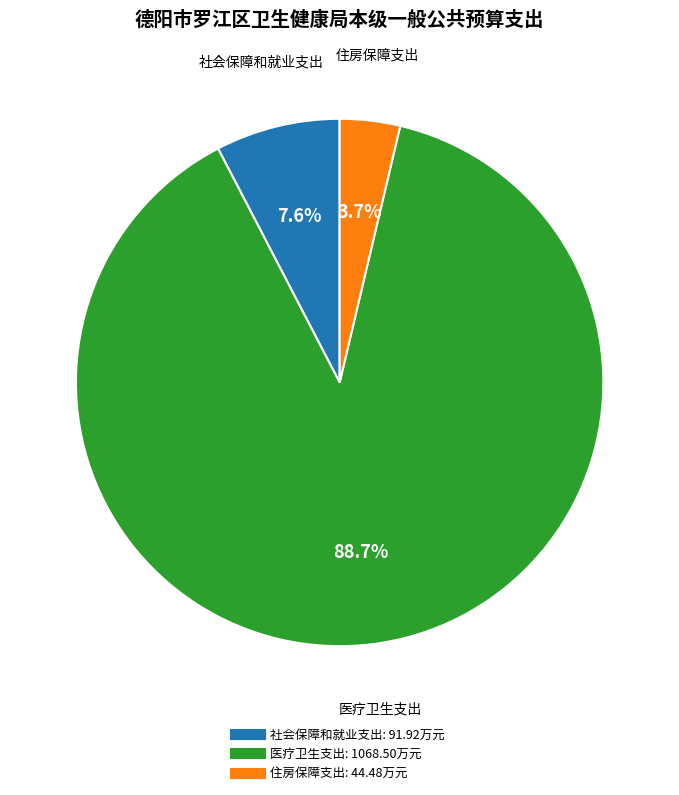

How many slices are in this pie chart?

3